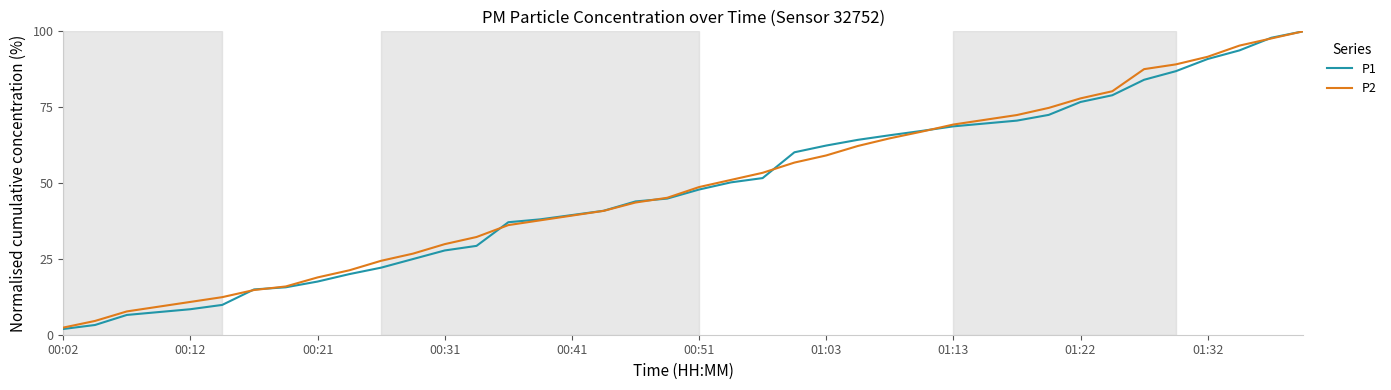

What is the greatest value displayed?

100.0